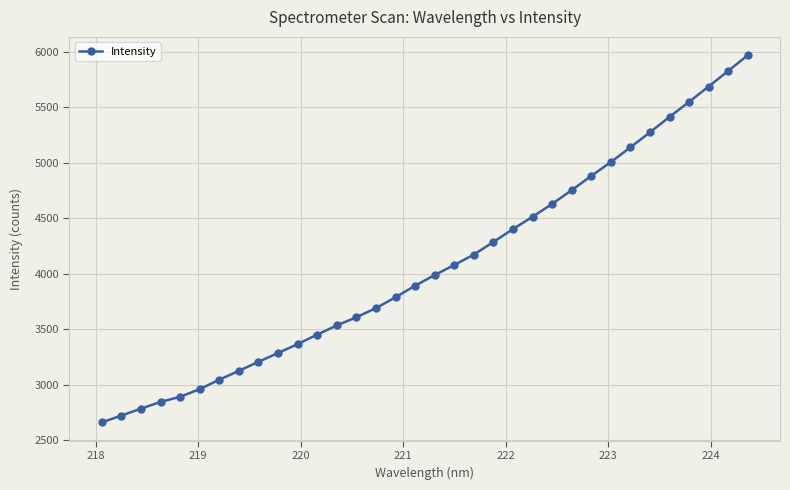

What is the minimum value shown in the chart?

2662.3